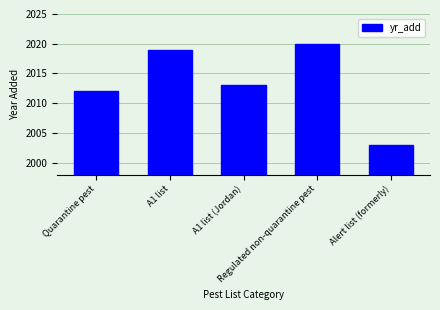

What position from the left is Regulated non-quarantine pest?

4